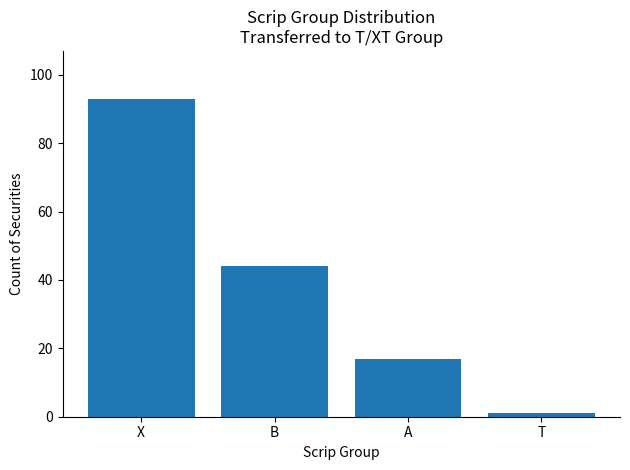

Rank the categories by value from highest to lowest.

X, B, A, T